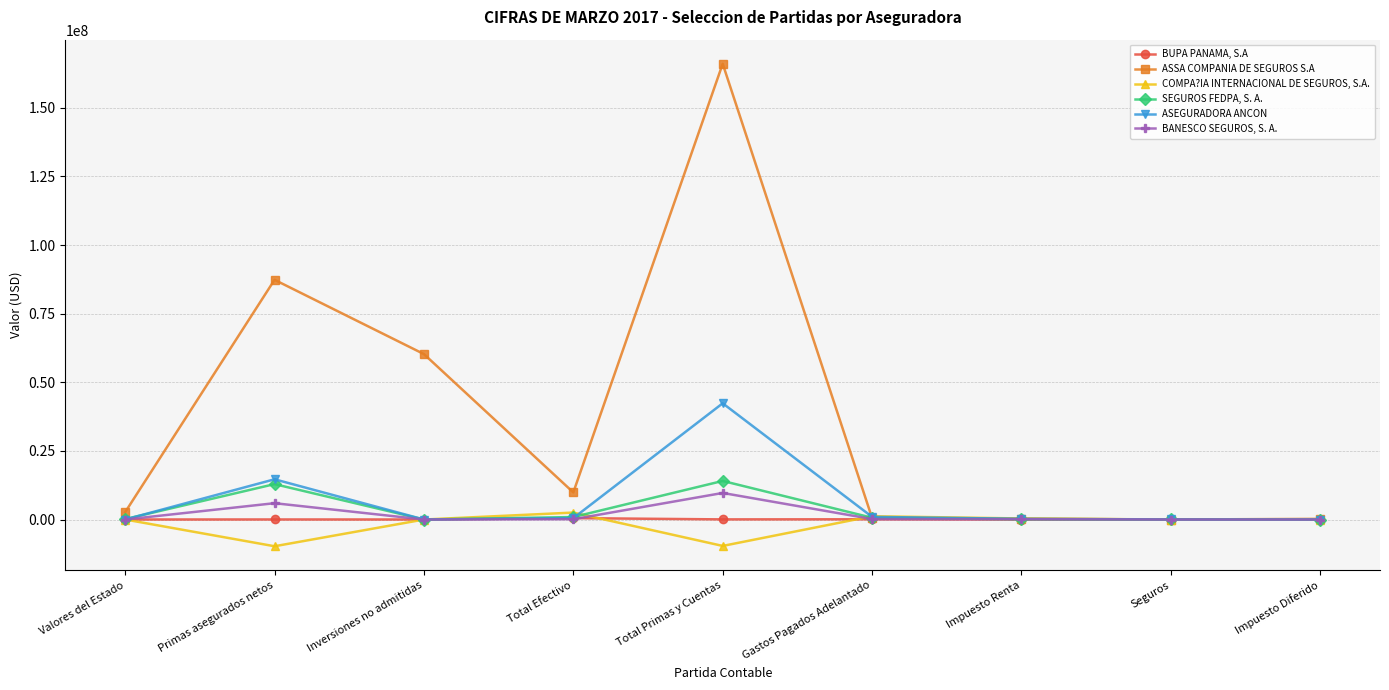

What is the maximum value for SEGUROS FEDPA, S. A.?

14049906.8